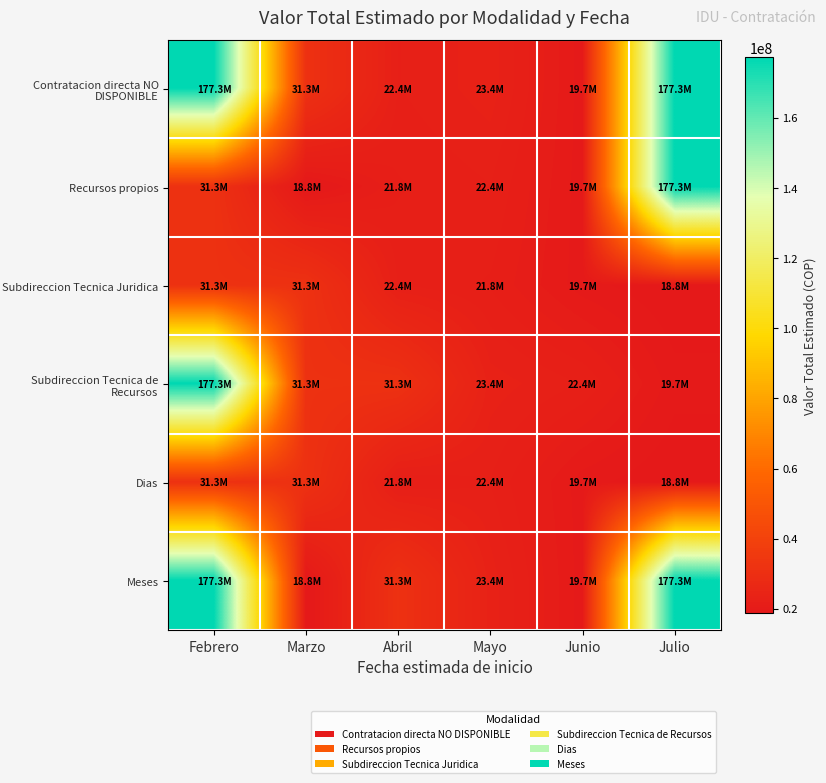

Count the number of data series in this chart.

6